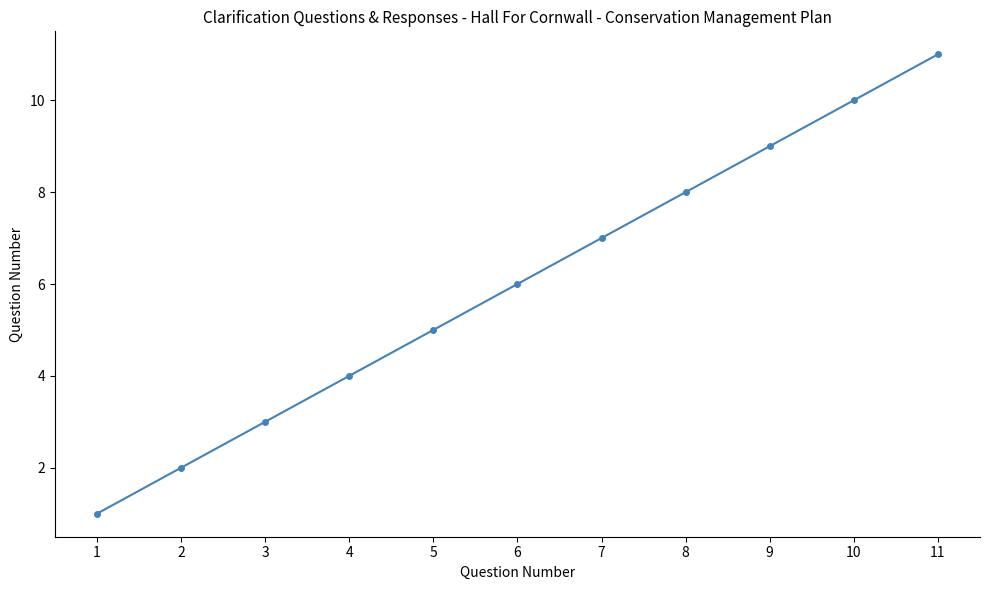

True or false: the data has more than 1 interior local peaks.

False